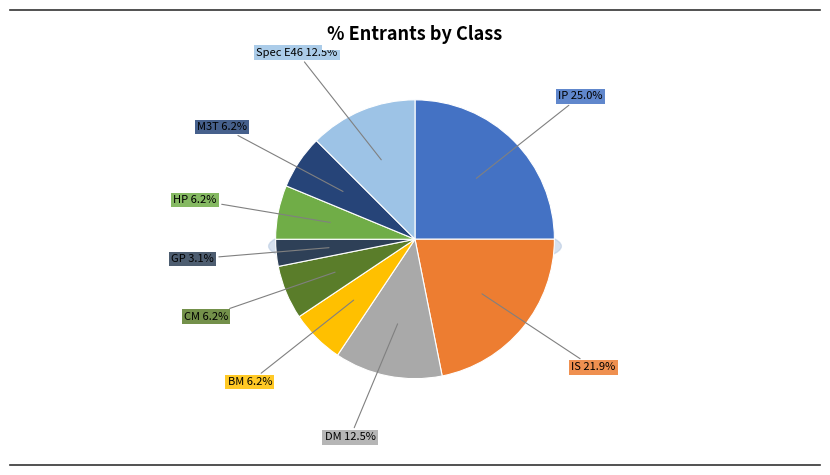

True or false: IP accounts for 25% of the total.

True